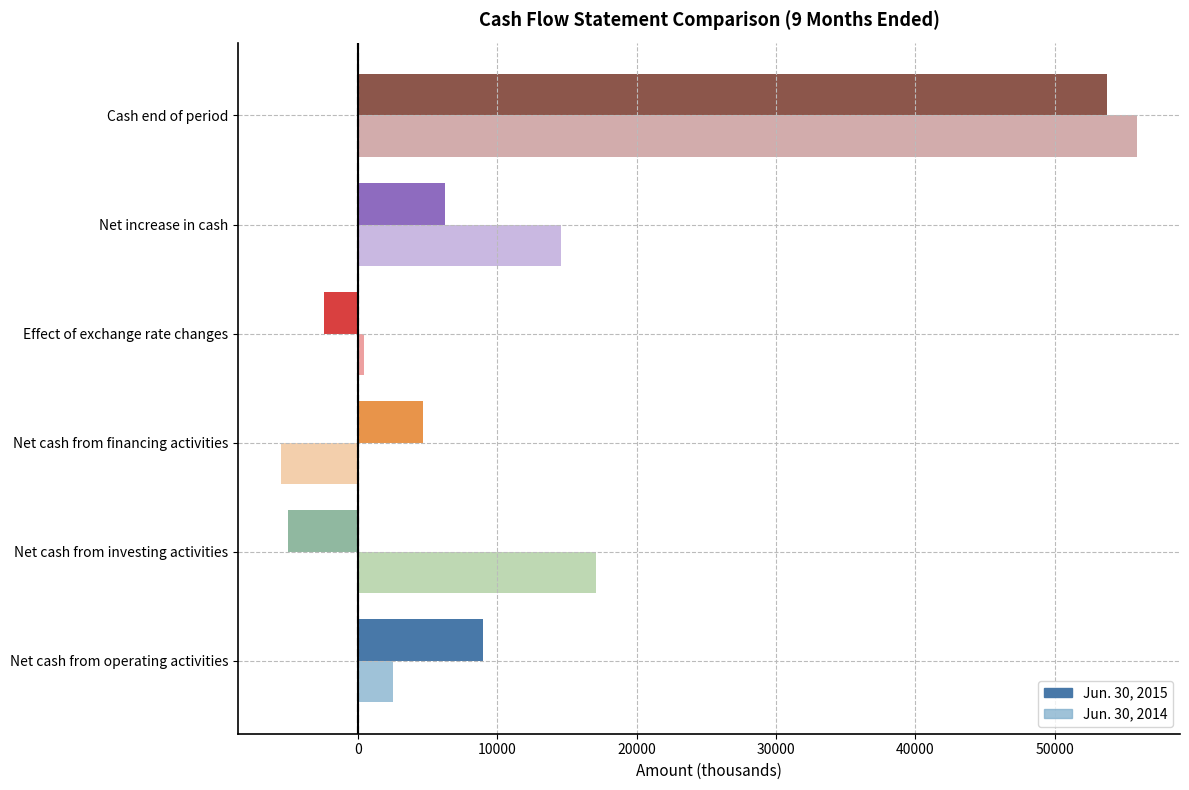

What is the maximum value shown in the chart?

55917